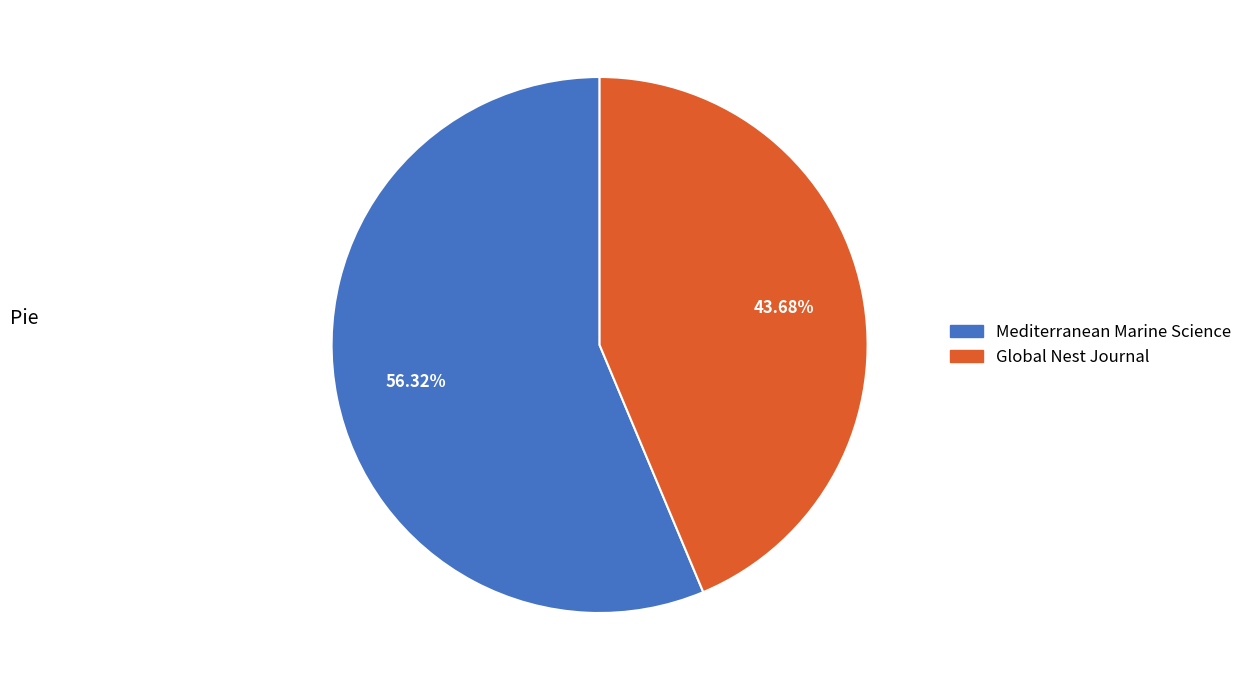

What is the majority slice?

Mediterranean Marine Science